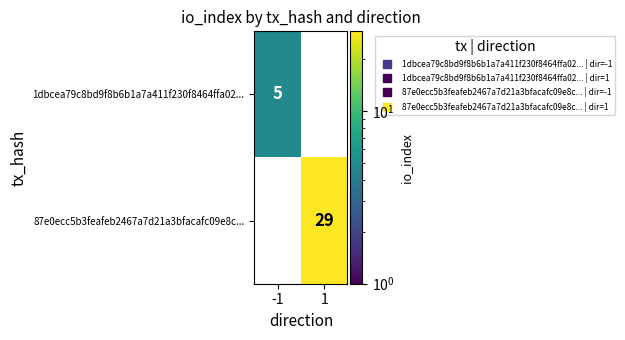

What is the sum of all 87e0ecc5b3feafeb2467a7d21a3bfacafc09e8c... values?

29